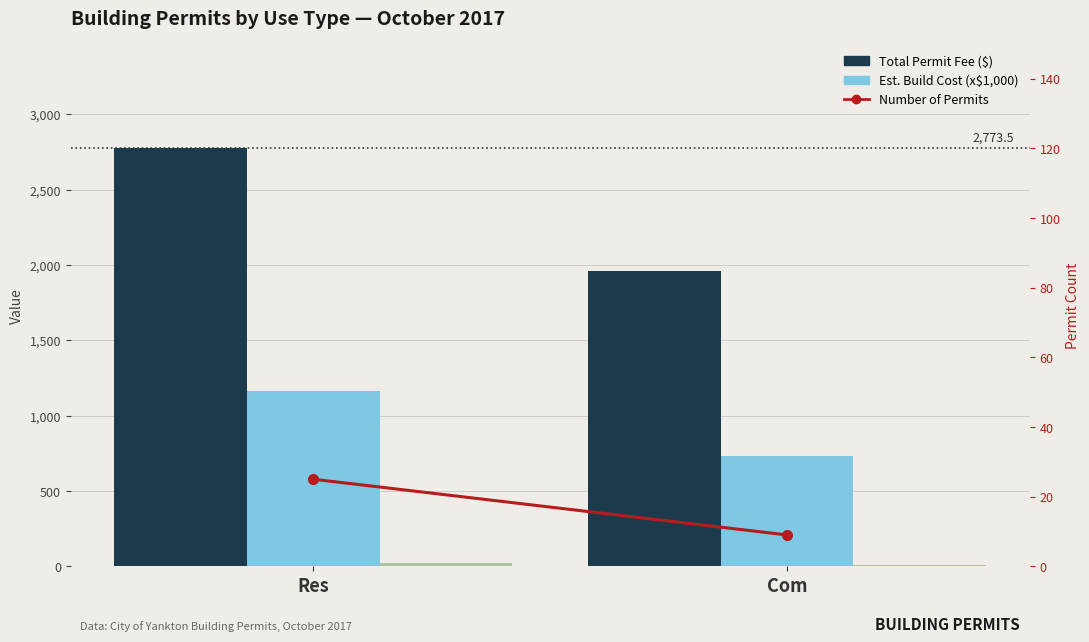

Where is Total Permit Fee ($) nearest to the value 2366?

Res